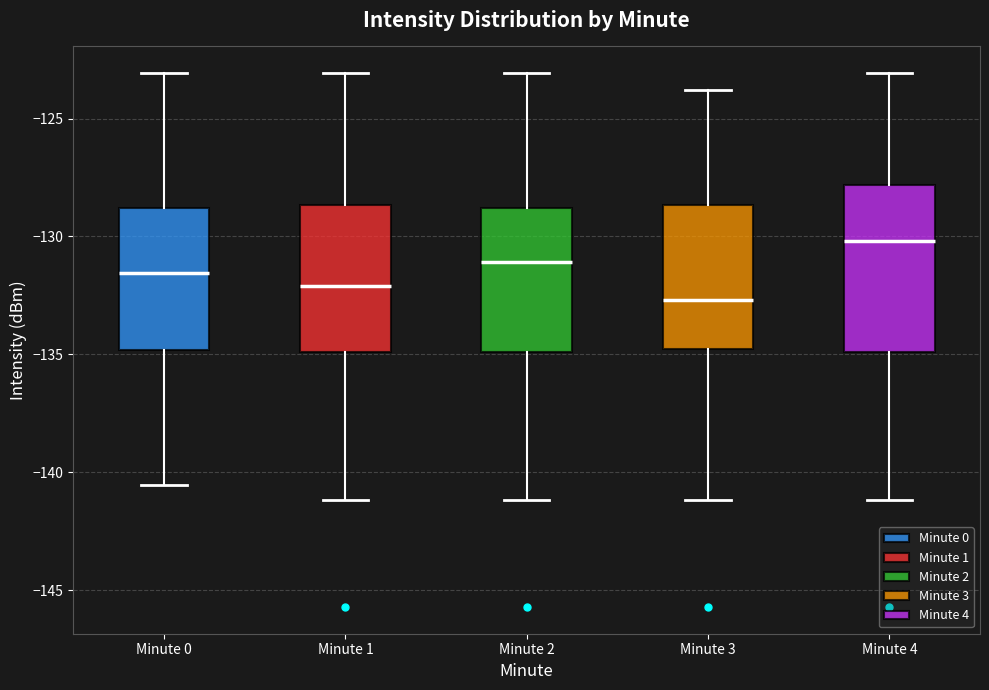

Reading left to right, read every box against the y-axis: the position of its median line, the range the box covers, and the ends of its whiskers. The values are not printed on the chart, so give them approximately, as read against the axis.

Minute 0: median -131.5, box -135.0 to -129.0, whiskers -140.5 to -123.0
Minute 1: median -132.0, box -135.0 to -128.5, whiskers -141.0 to -123.0
Minute 2: median -131.0, box -135.0 to -129.0, whiskers -141.0 to -123.0
Minute 3: median -132.5, box -135.0 to -128.5, whiskers -141.0 to -124.0
Minute 4: median -130.0, box -135.0 to -128.0, whiskers -141.0 to -123.0